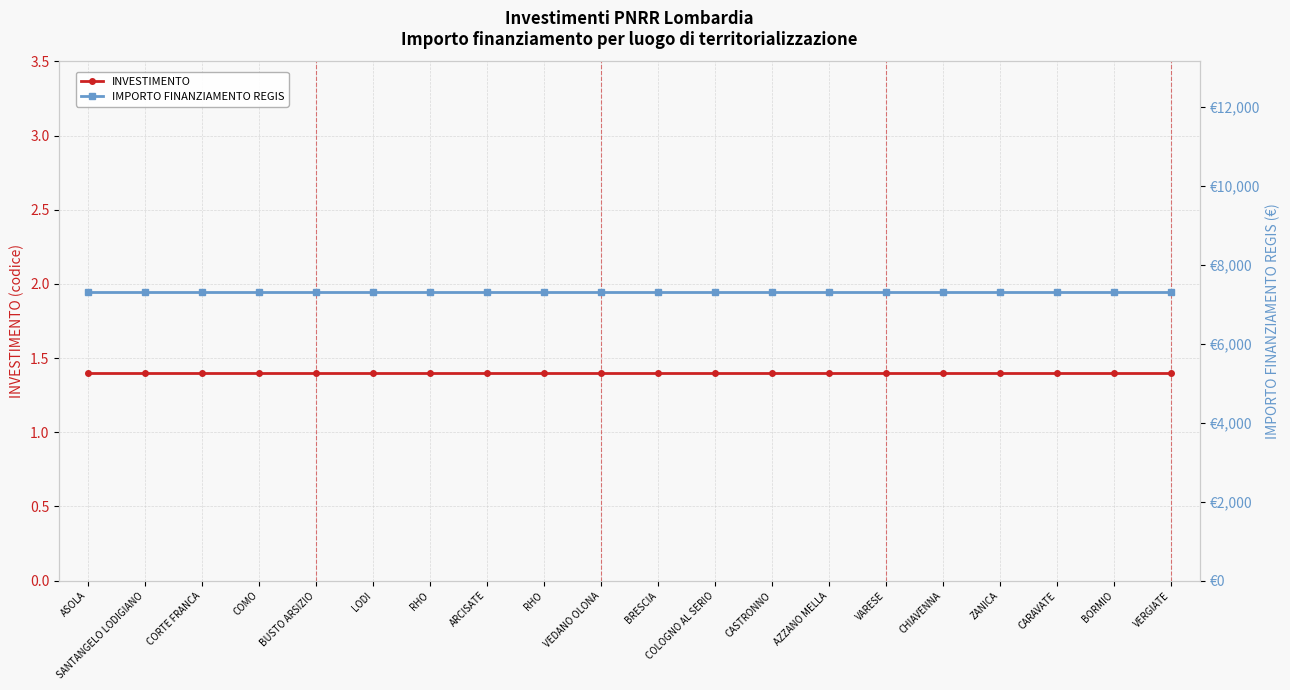

Is it true that IMPORTO FINANZIAMENTO REGIS equals 7301.0 at RHO?

True